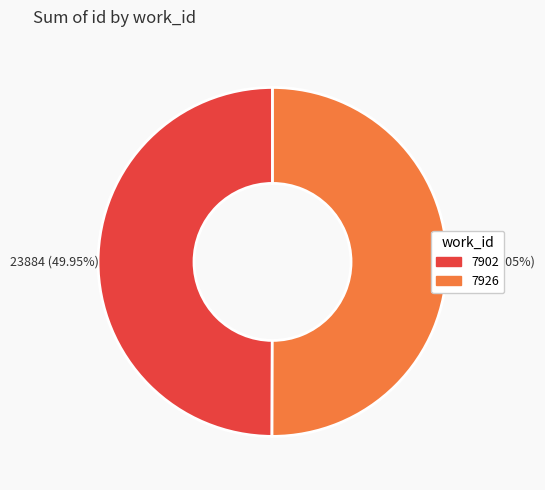

Is the sum of 7902 and 7926 greater than half?

Yes